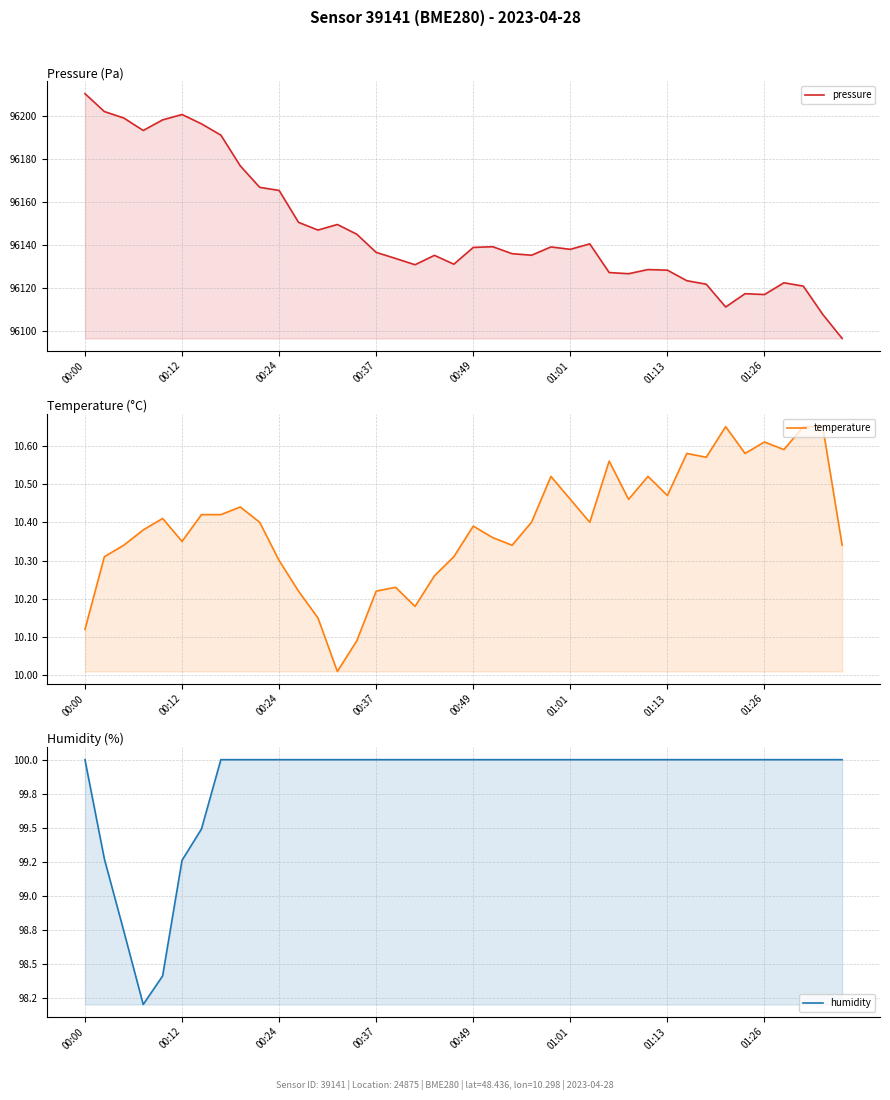

Does the chart have visible grid lines?

Yes